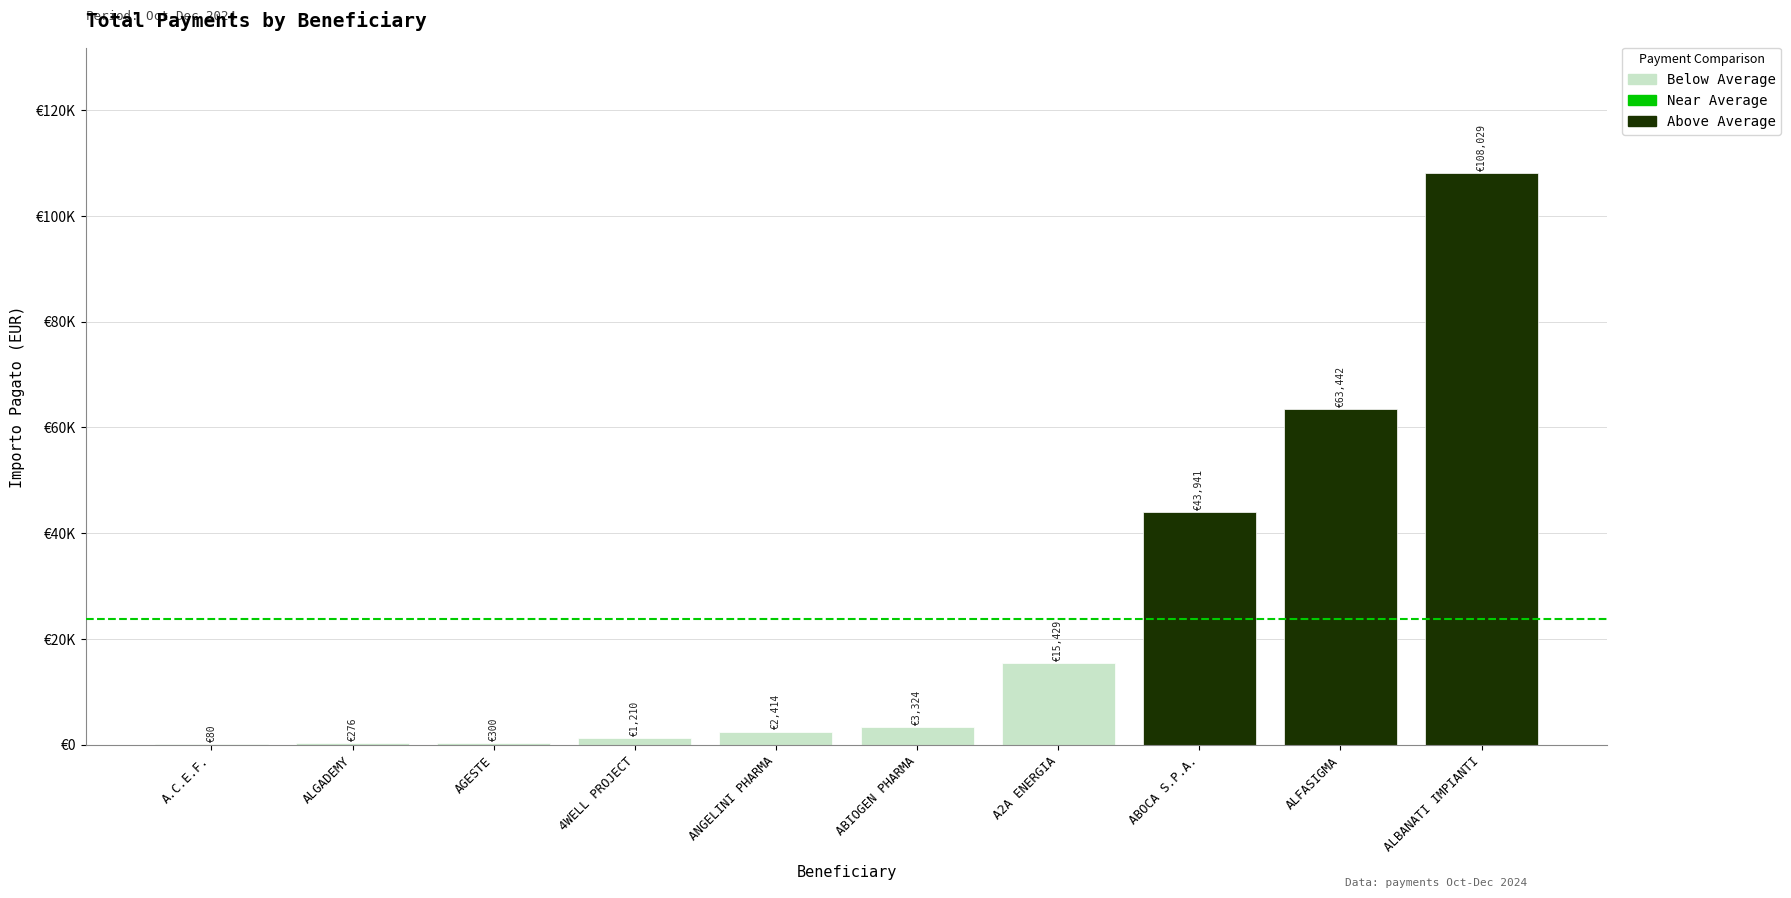

How many bars are there in total?

10